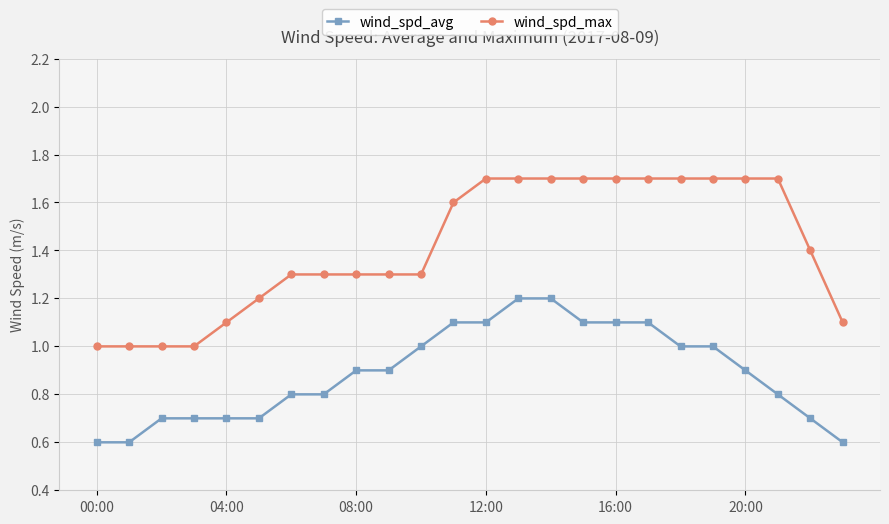

Rank the series by their maximum value, from highest to lowest.

wind_spd_max, wind_spd_avg